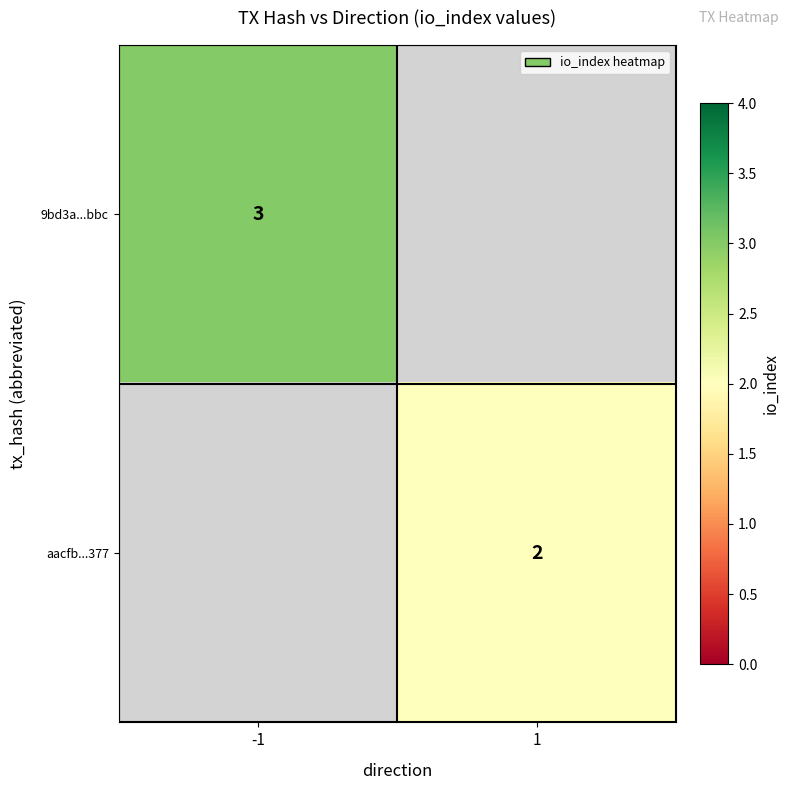

Is it true that 9bd3a...bbc equals 3 at -1?

True